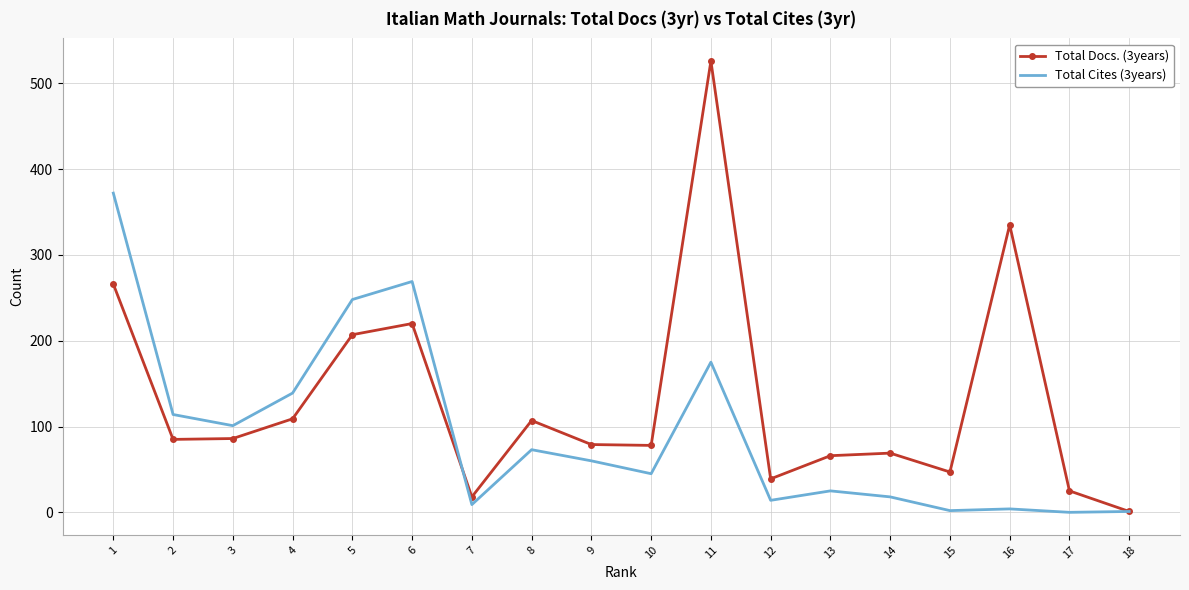

Is the value of Total Cites (3years) at 18 greater than the value of Total Docs. (3years) at 17?

No